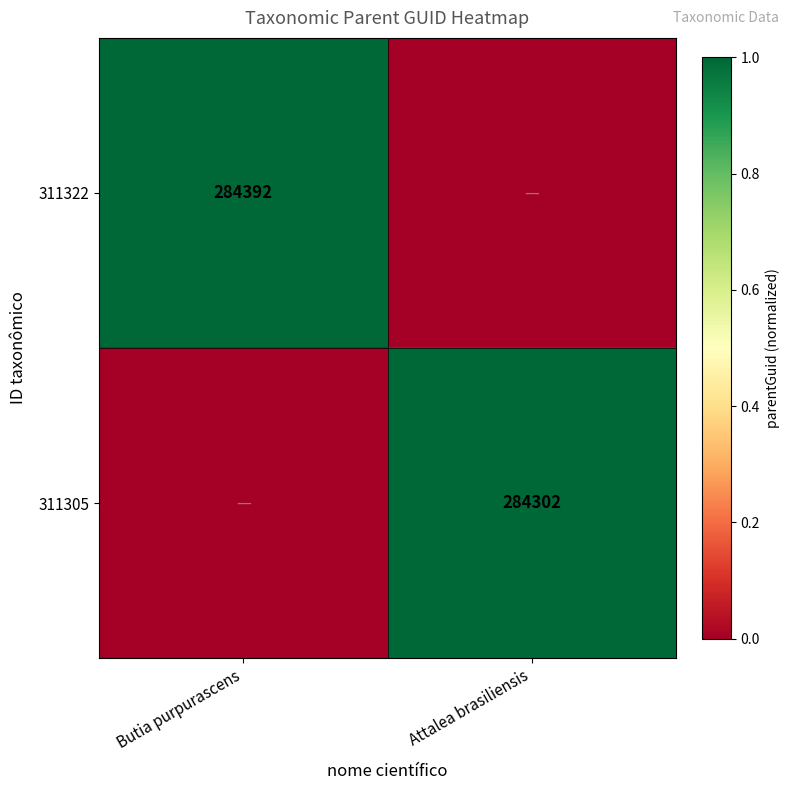

Is the value of 311322 at Butia purpurascens greater than the value of 311305 at Attalea brasiliensis?

Yes